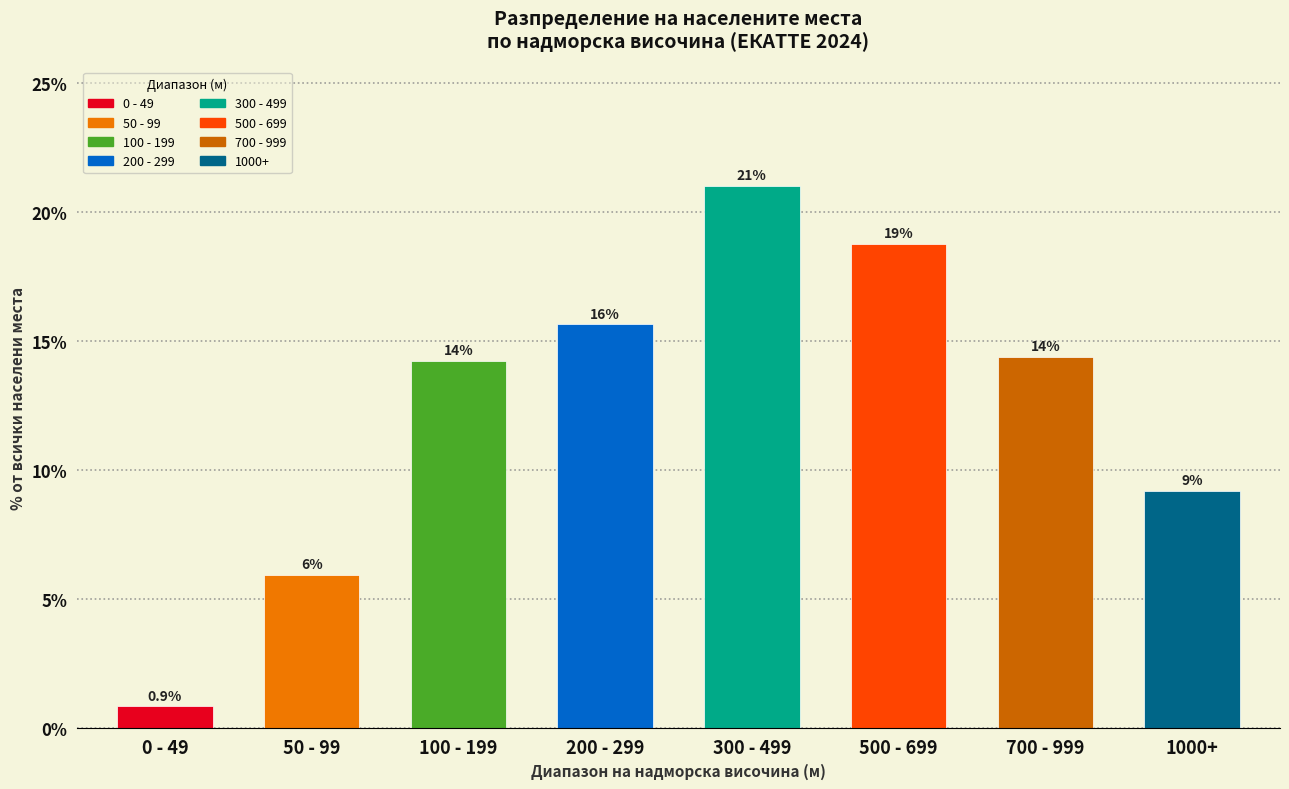

How many bars are there in total?

8